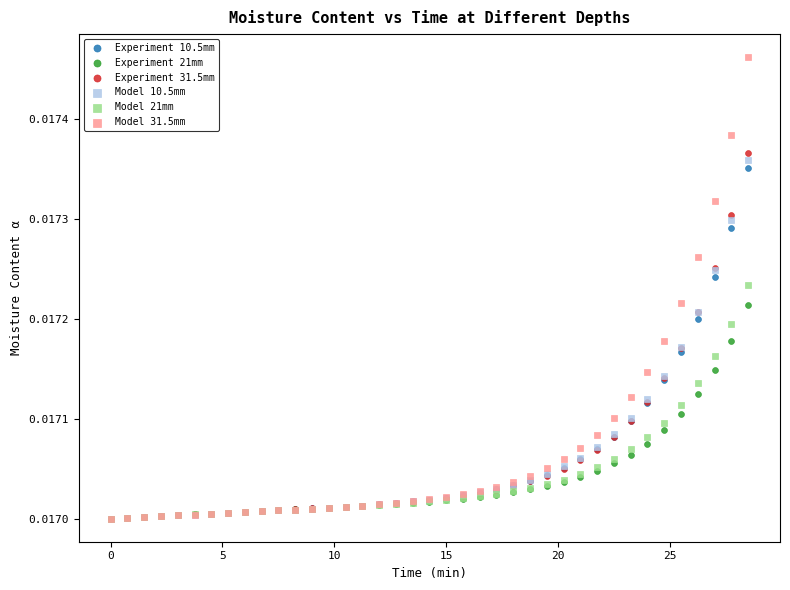

What are all the series names shown in the legend?

Experiment 10.5mm, Experiment 21mm, Experiment 31.5mm, Model 10.5mm, Model 21mm, Model 31.5mm